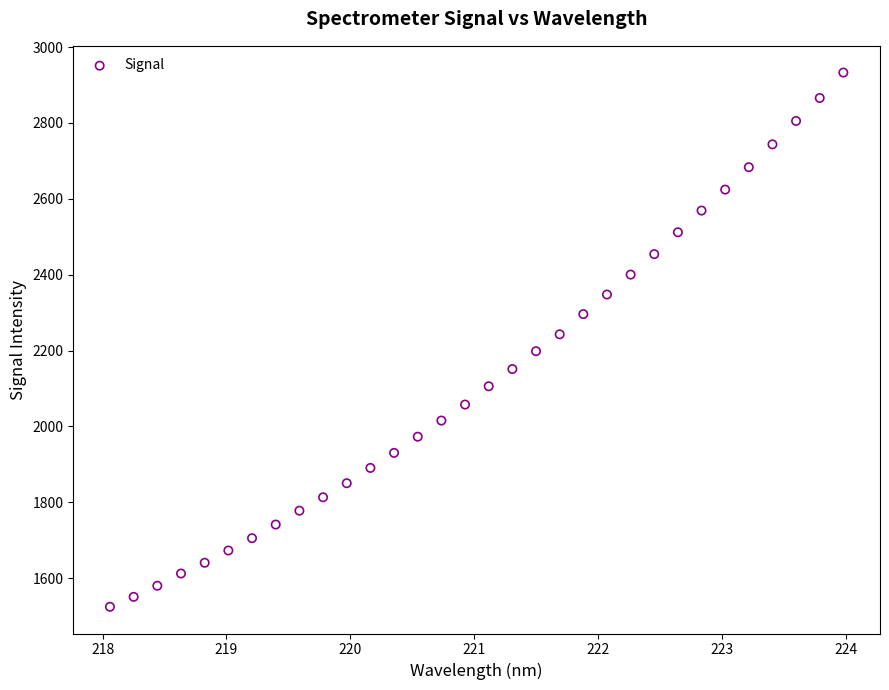

What is the range of X values (max minus min)?

5.9